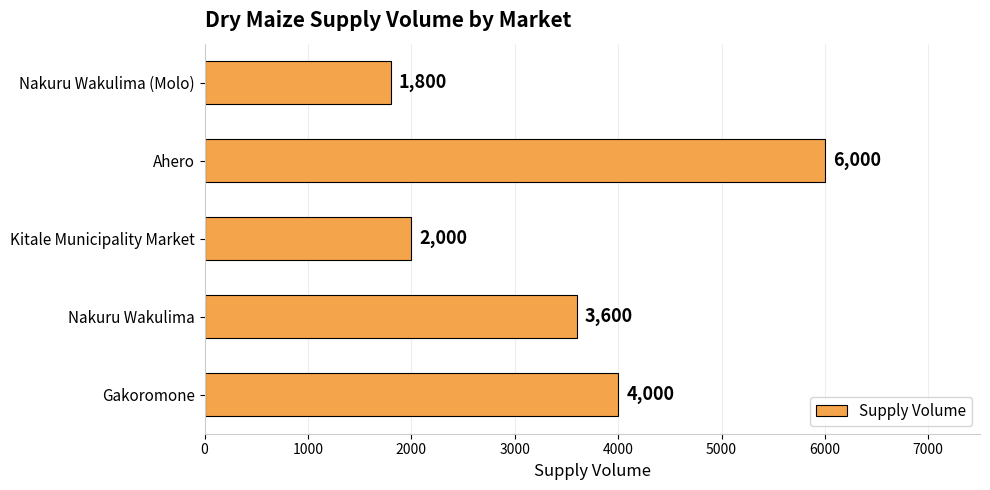

Rank the categories by value from highest to lowest.

Ahero, Gakoromone, Nakuru Wakulima, Kitale Municipality Market, Nakuru Wakulima (Molo)